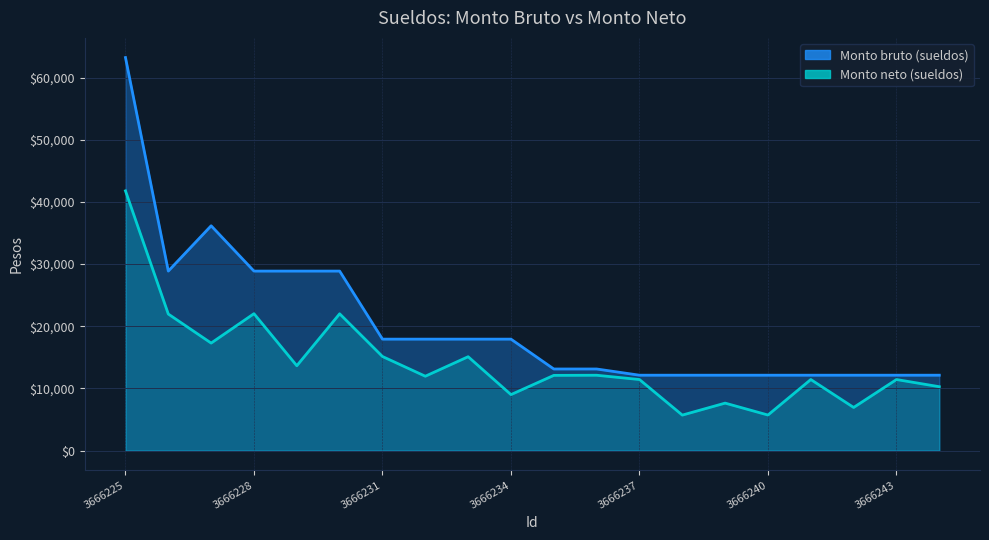

Where does the Monto bruto (sueldos) series first go above 17937?

3666225